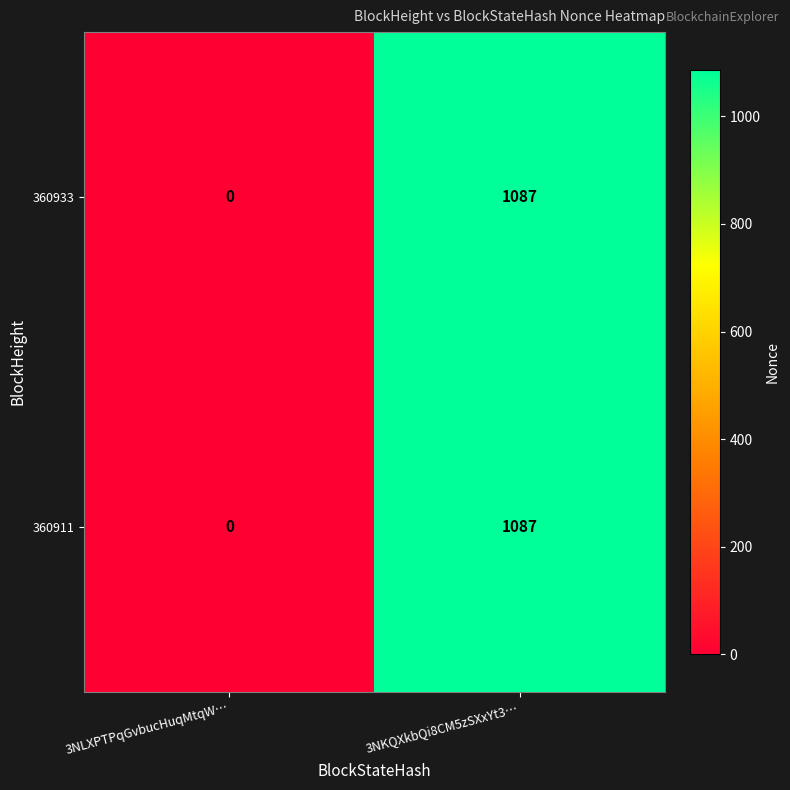

How many distinct data groups are displayed?

2